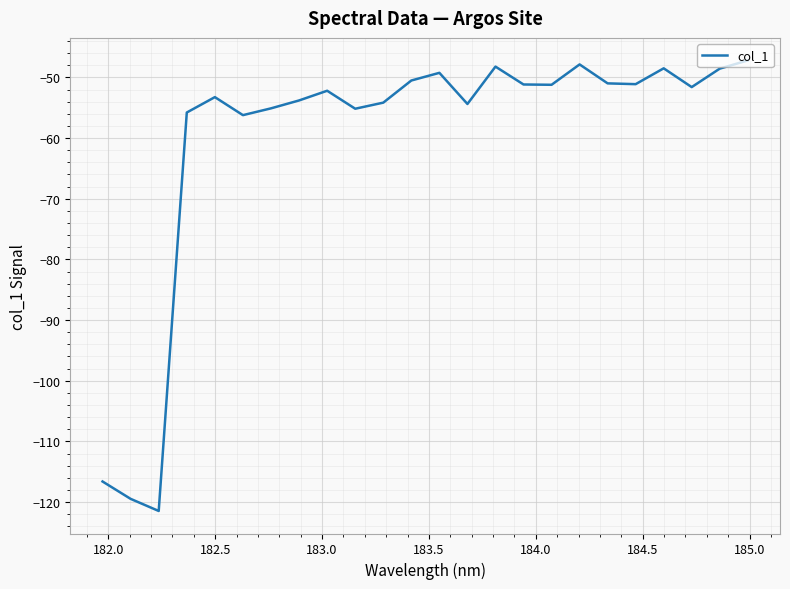

How many interior local valleys (lower than both neighbors) does the data have?

7